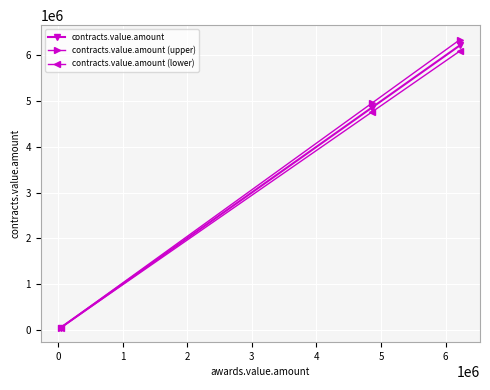

What is the value of the contracts.value.amount point at the 2nd from the left?

4856566.8